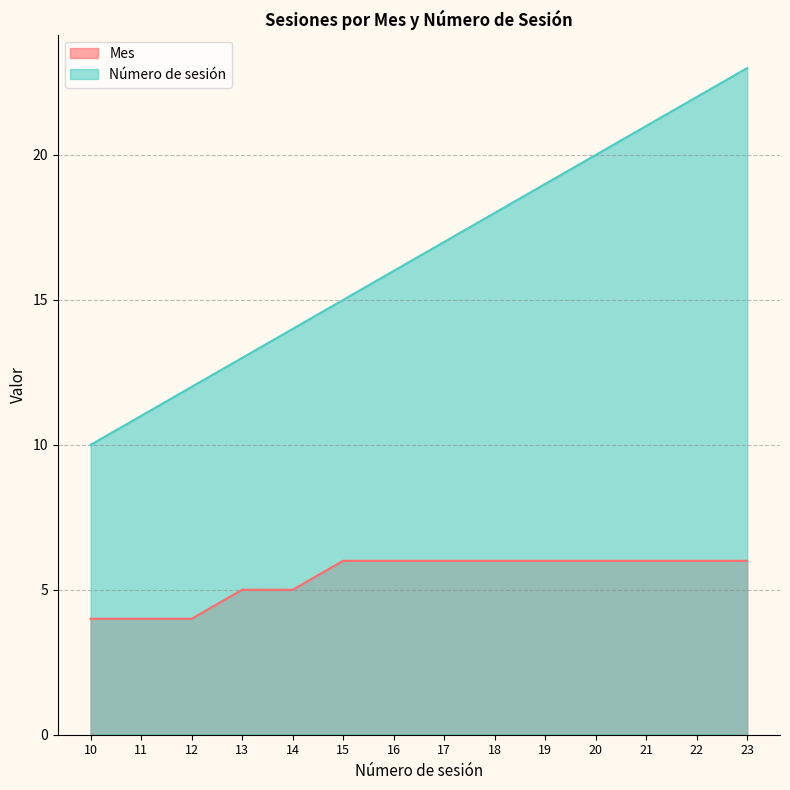

The value of Mes at 15 is 2. True or false?

False